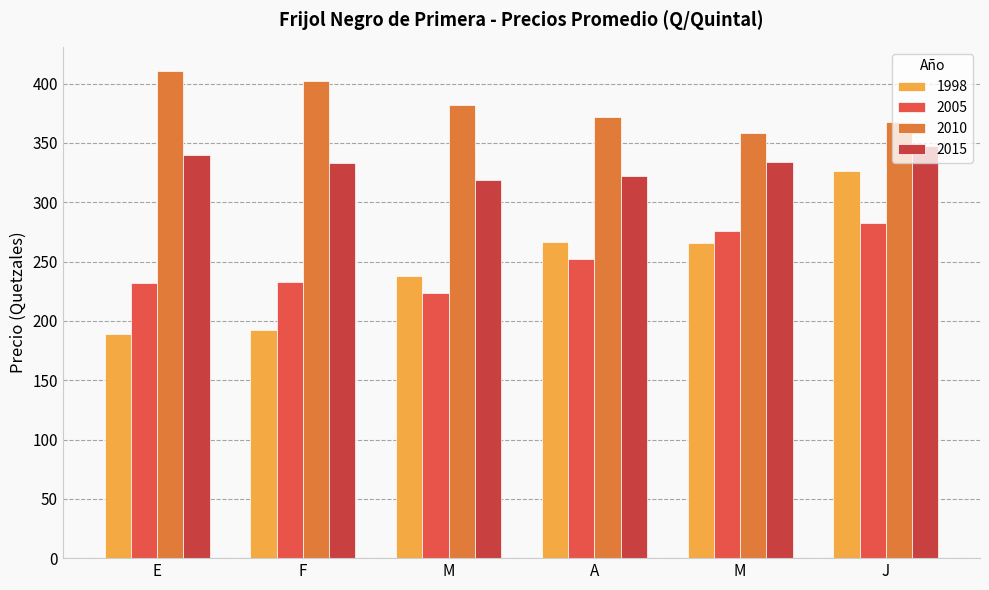

What is the average value of the 2015 series?

332.3